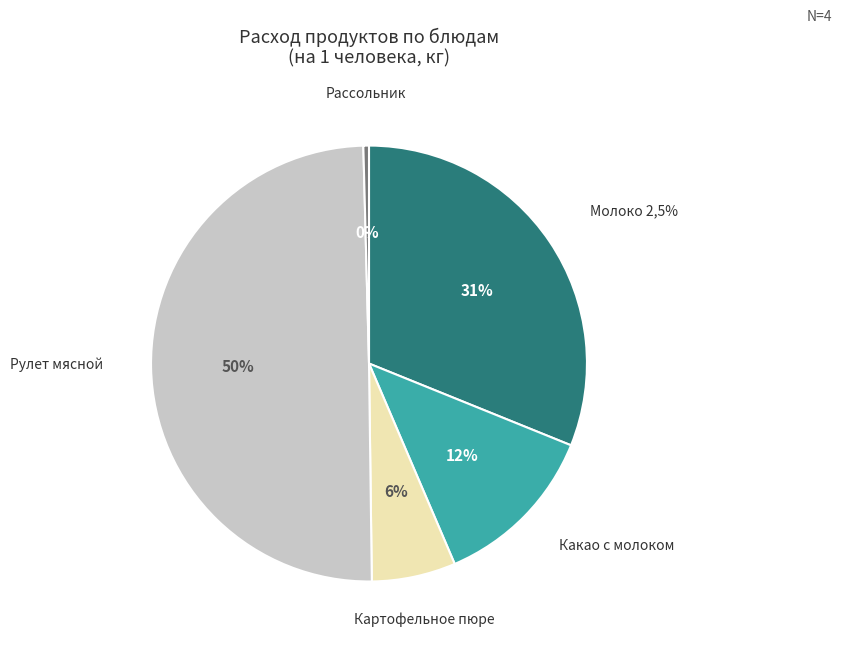

Which category has the biggest portion of the pie?

Рулет мясной